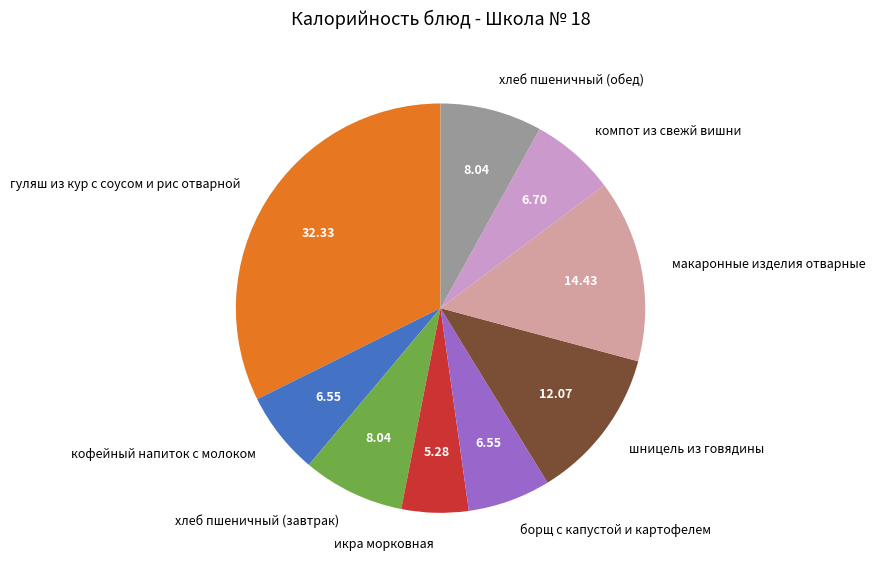

Approximately how many times larger is the value at хлеб пшеничный (завтрак) compared to борщ с капустой и картофелем?

1.2